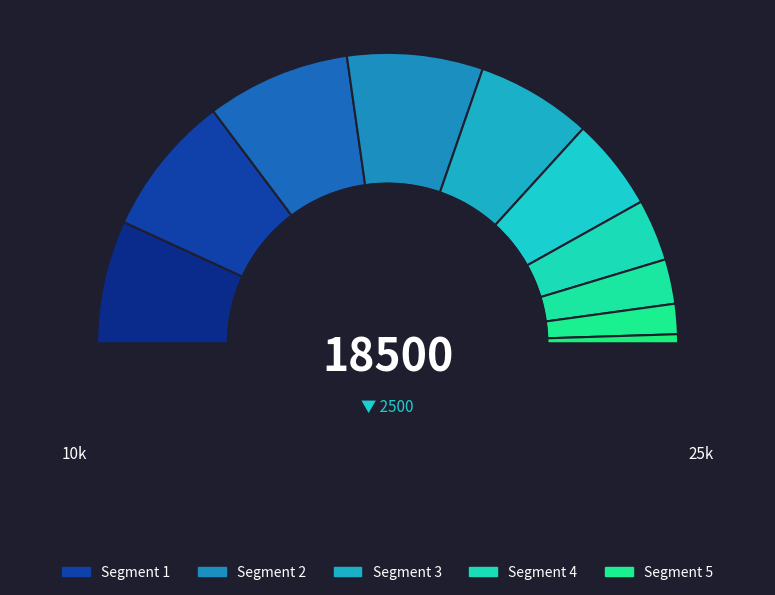

How many slices are in this pie chart?

10